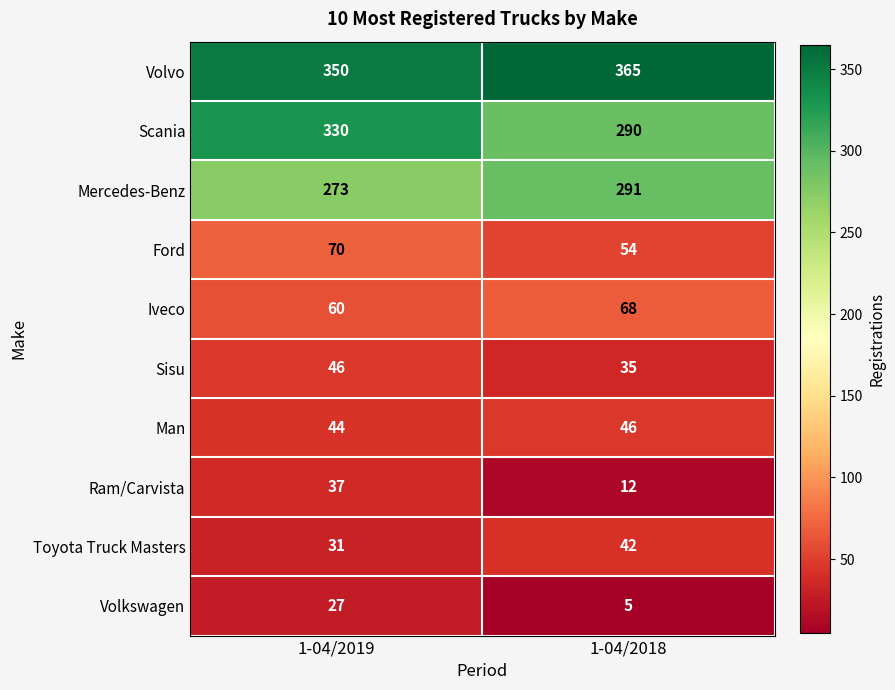

At how many categories does at least one series exceed 268?

2